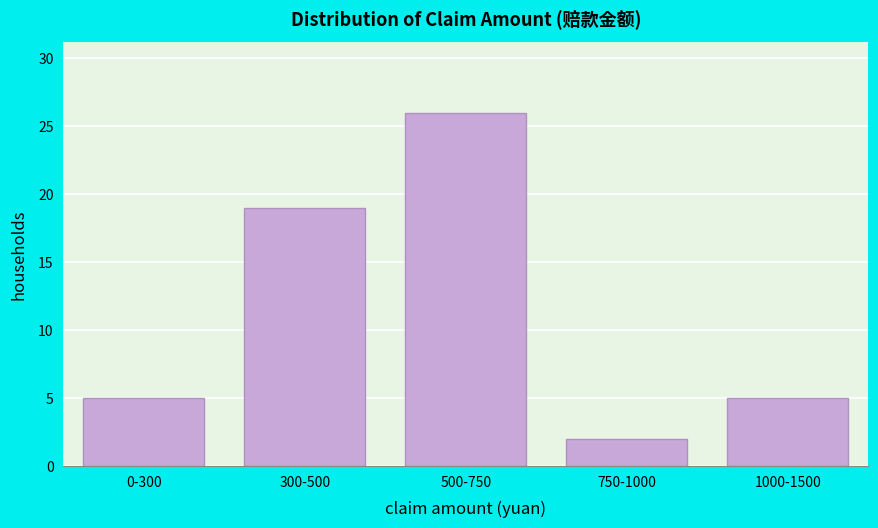

Reading left to right, list all the values displayed in this chart.

5	19	26	2	5